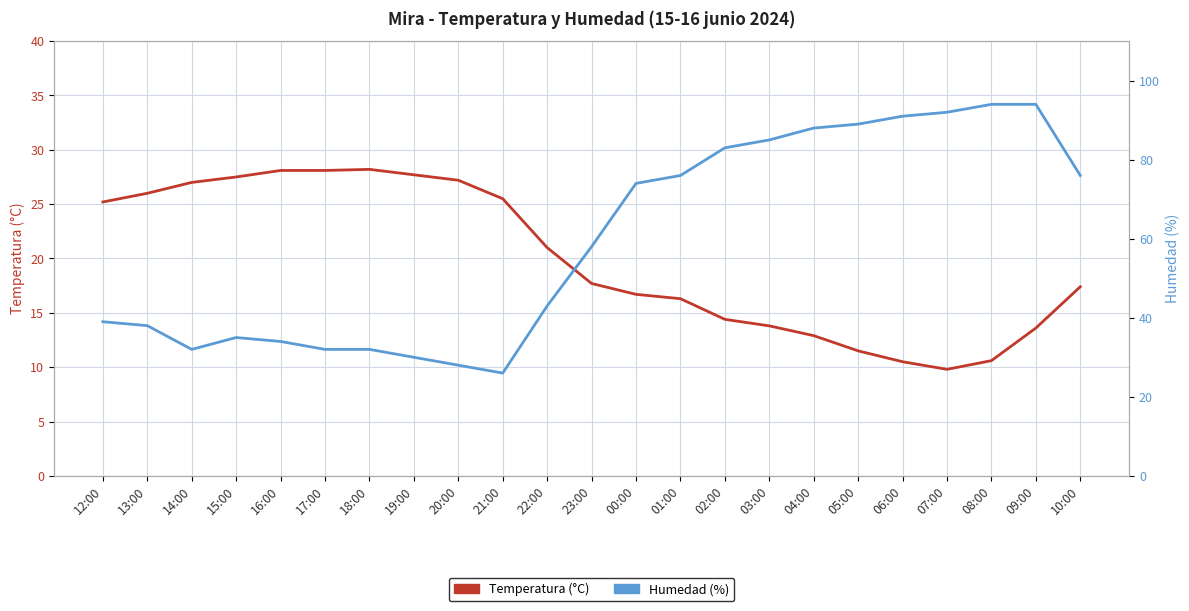

What is the label of the 20th point from the right?

15:00